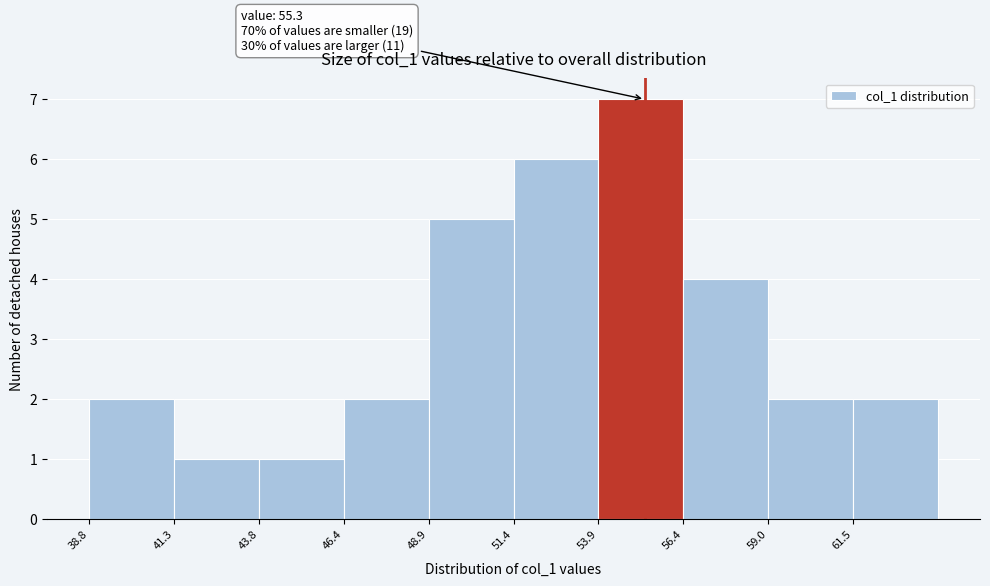

Which range on the x-axis has the tallest bar?

54.0 to 56.5